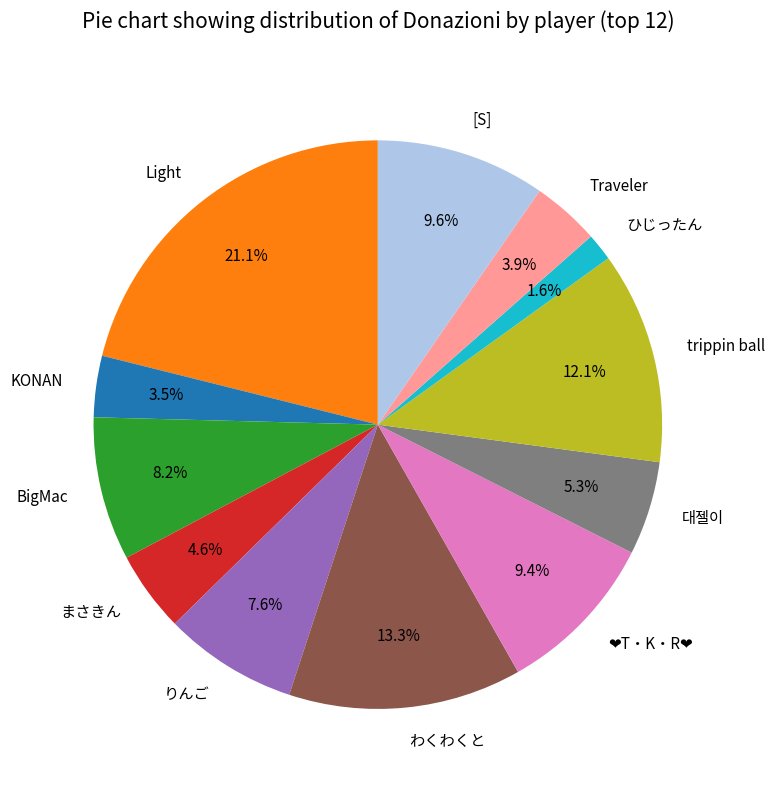

Is it true that 대젤이 is 13% of the pie?

False